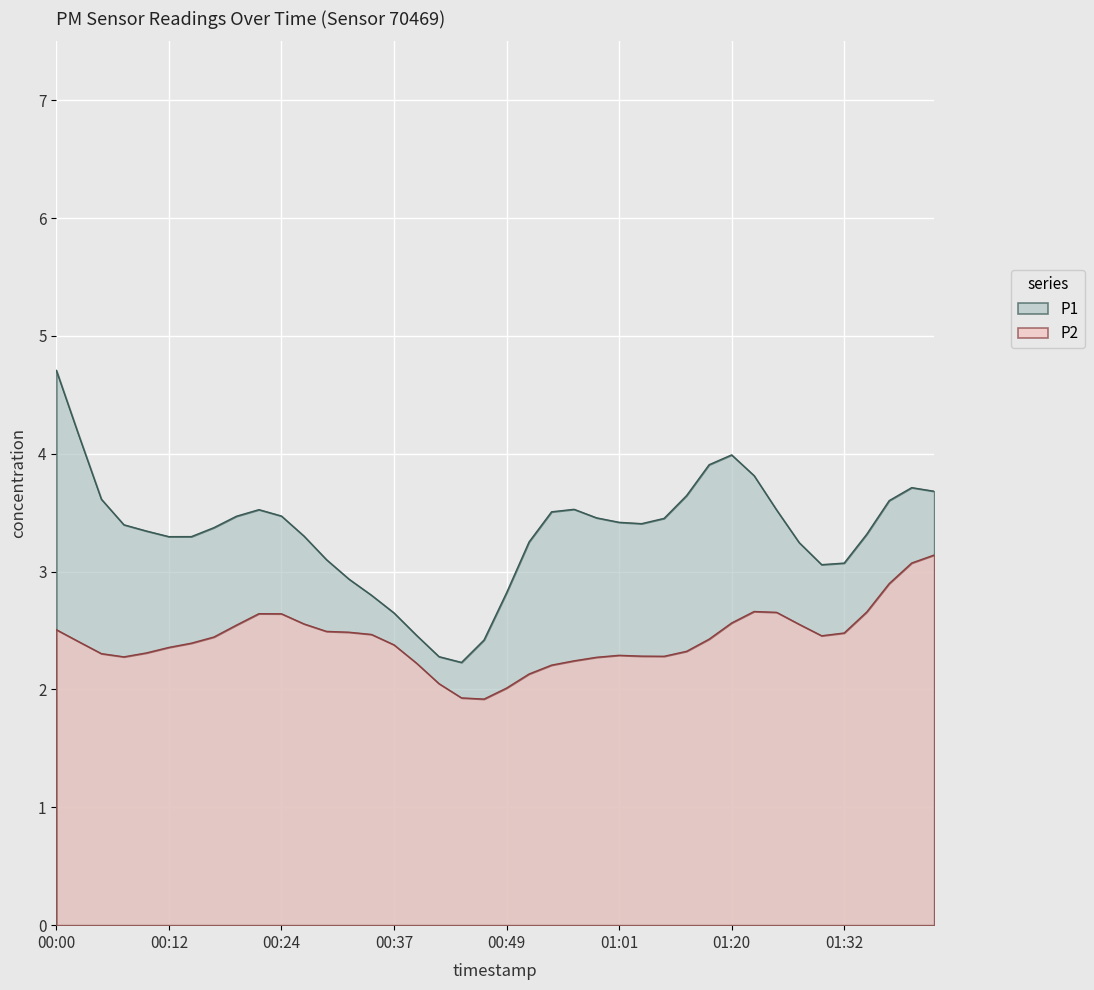

What is the spread (max minus min) of values at 00:49?

0.8